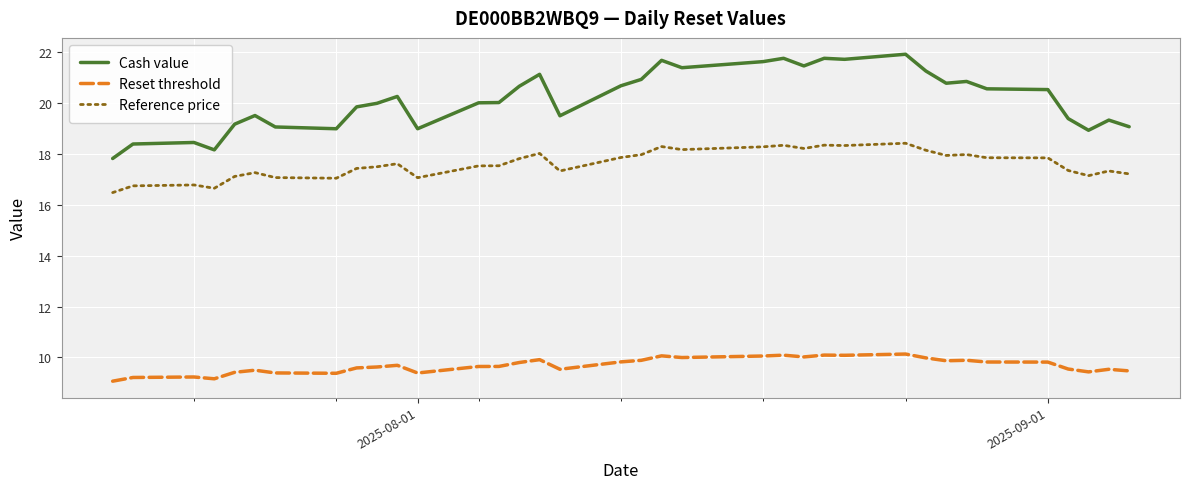

Which series has the widest spread of values?

Cash value